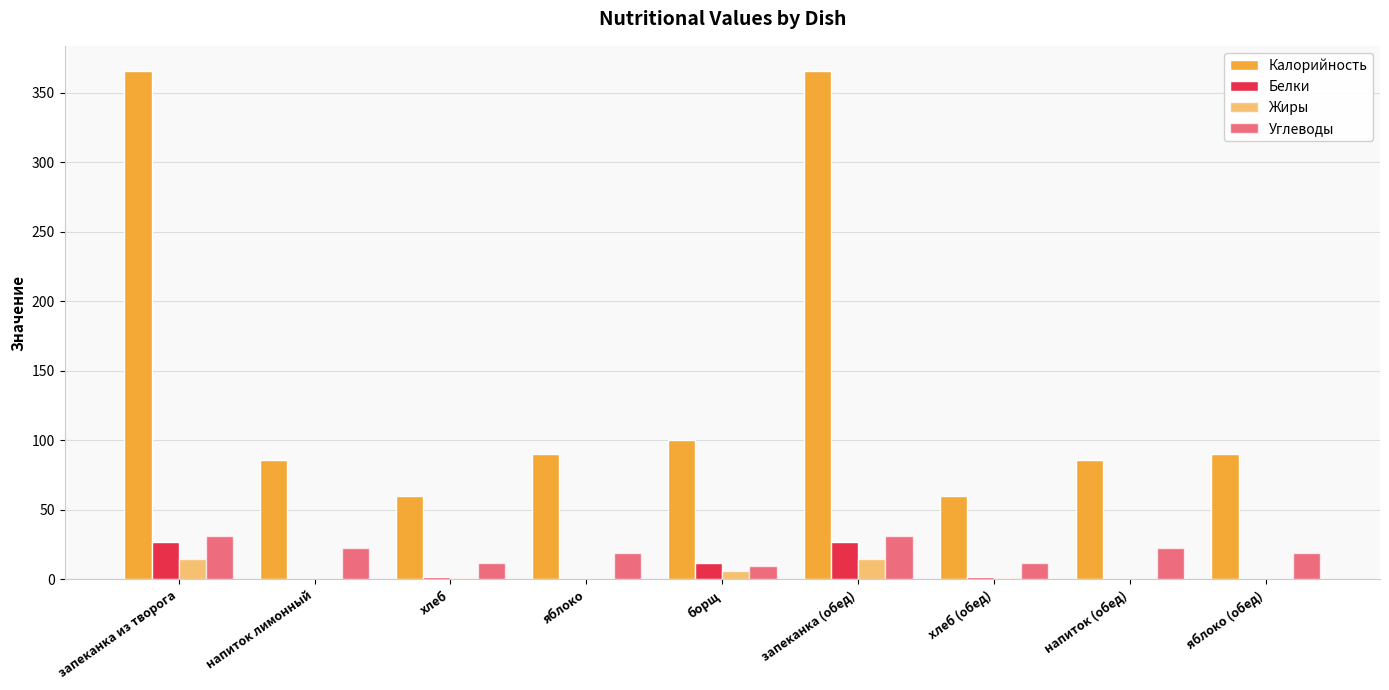

The Углеводы series shows 9.7 at запеканка (обед). True or false?

False